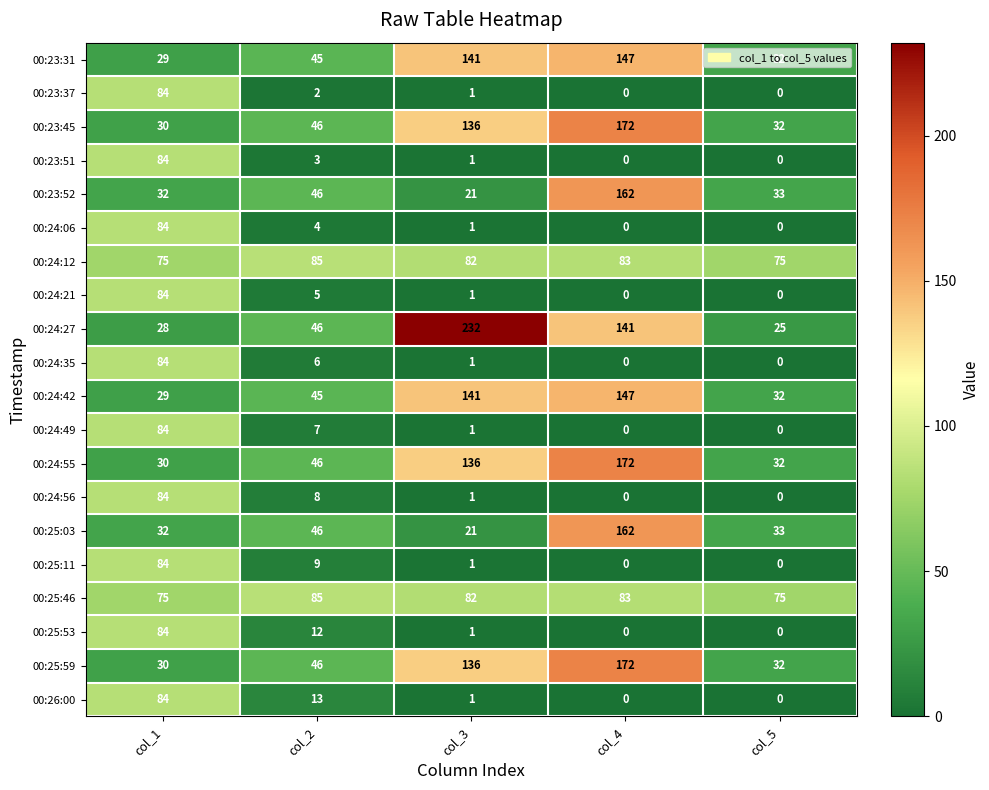

The 00:24:06 series shows 4 at col_2. True or false?

True